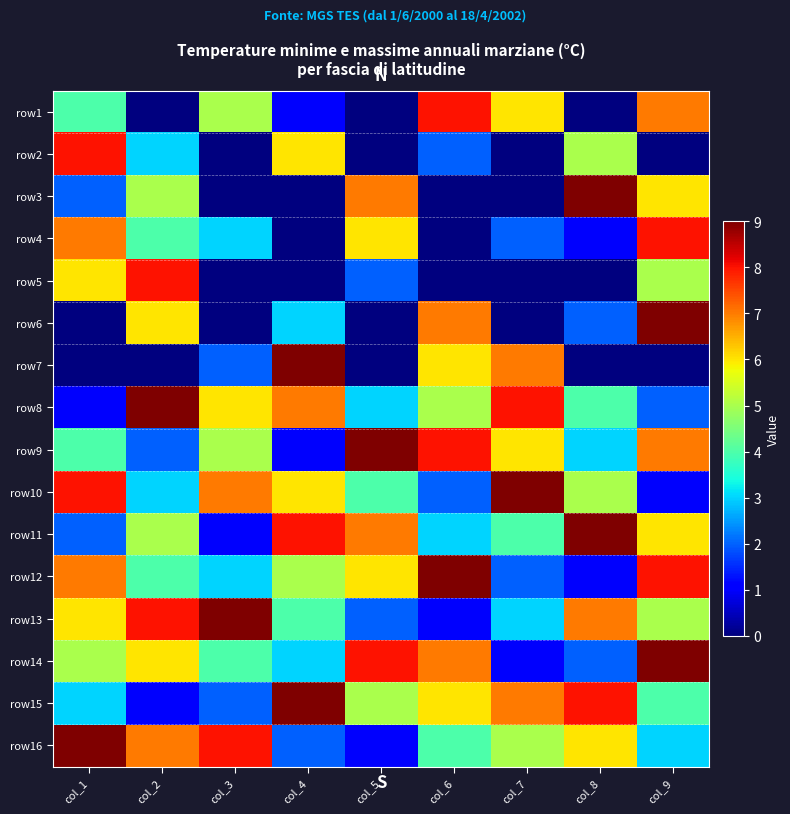

Which has a higher value, col_1 or col_2?

col_1